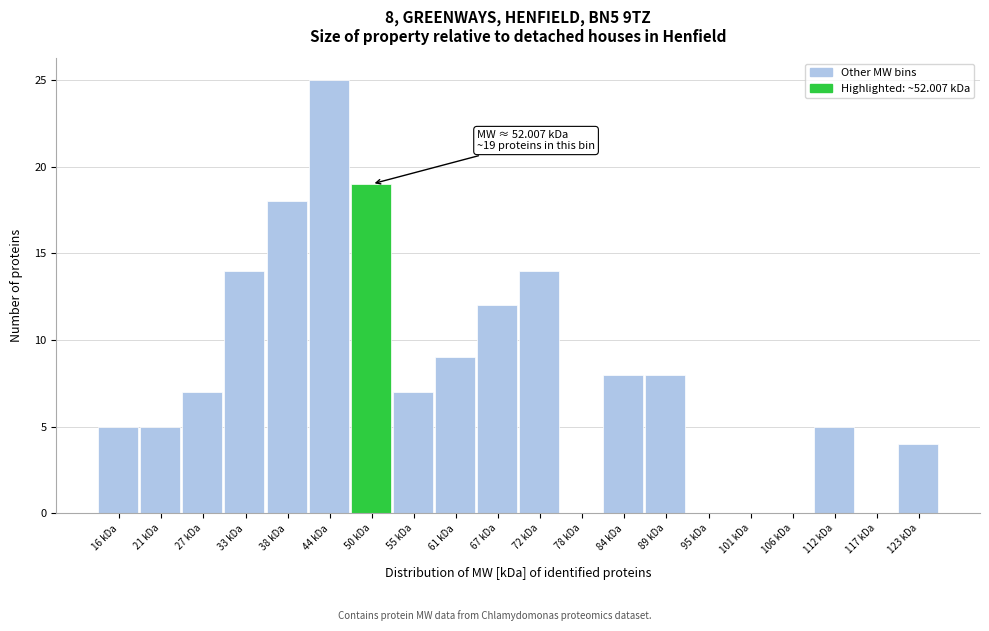

Reading left to right, what are all the values shown in this chart?

16 kDa=5	21 kDa=5	27 kDa=7	33 kDa=14	38 kDa=18	44 kDa=25	50 kDa=19	55 kDa=7	61 kDa=9	67 kDa=12	72 kDa=14	78 kDa=0	84 kDa=8	89 kDa=8	95 kDa=0	101 kDa=0	106 kDa=0	112 kDa=5	117 kDa=0	123 kDa=4